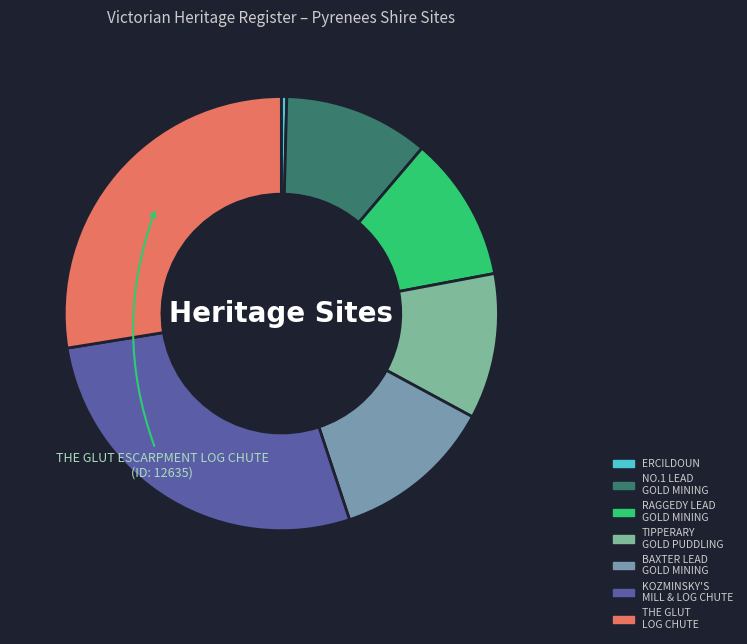

To the nearest percent, what is the average slice percentage?

14%